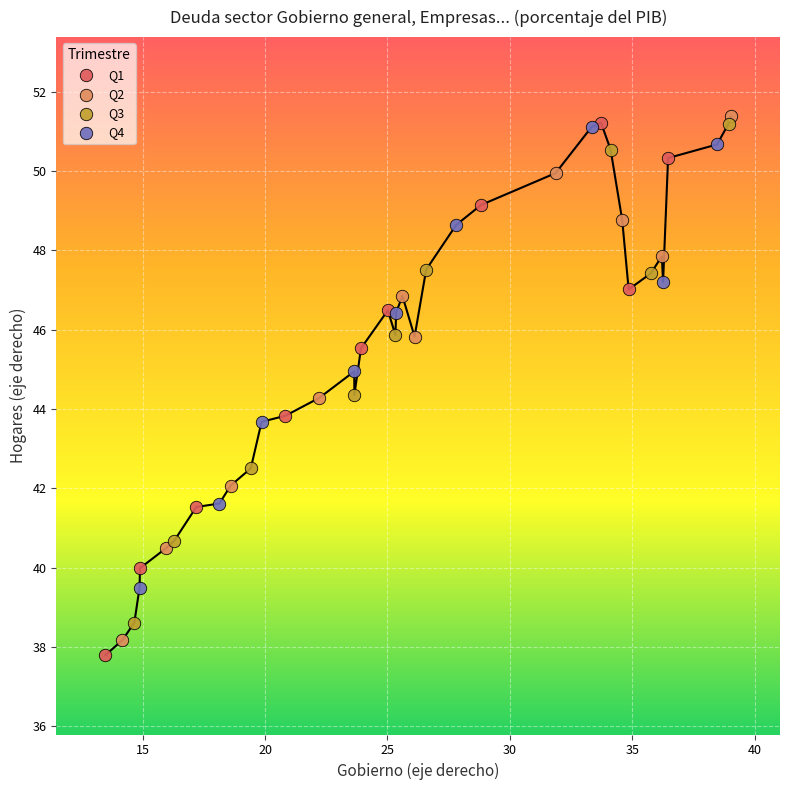

Which series has the widest spread of Y values?

Q1